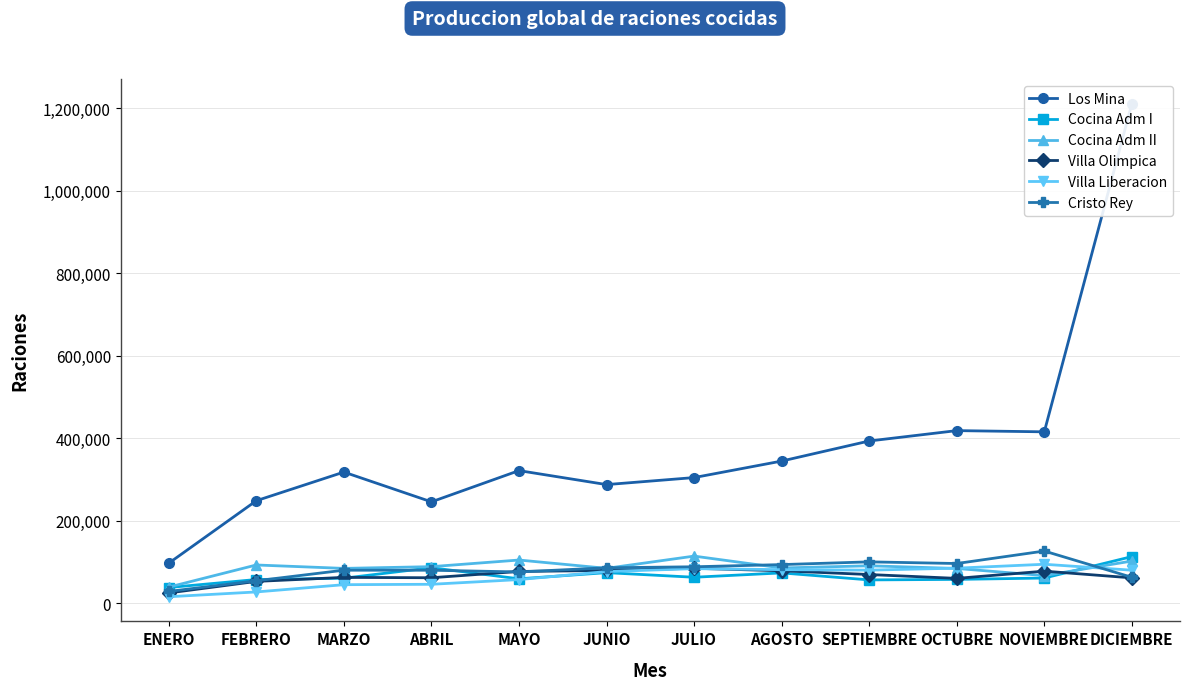

What position from the right is JUNIO?

7